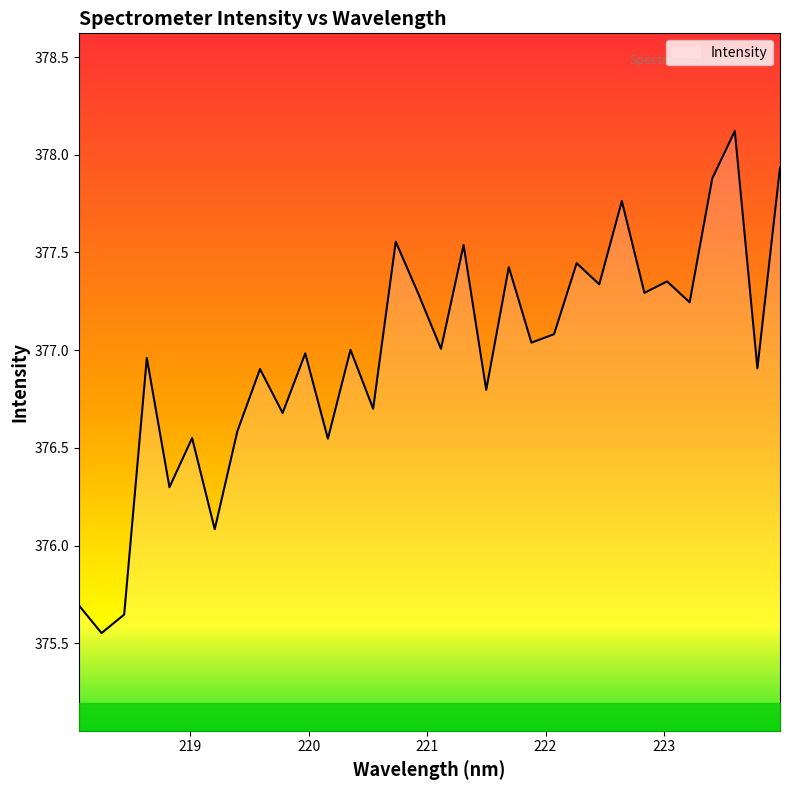

What is the maximum value shown in the chart?

378.1